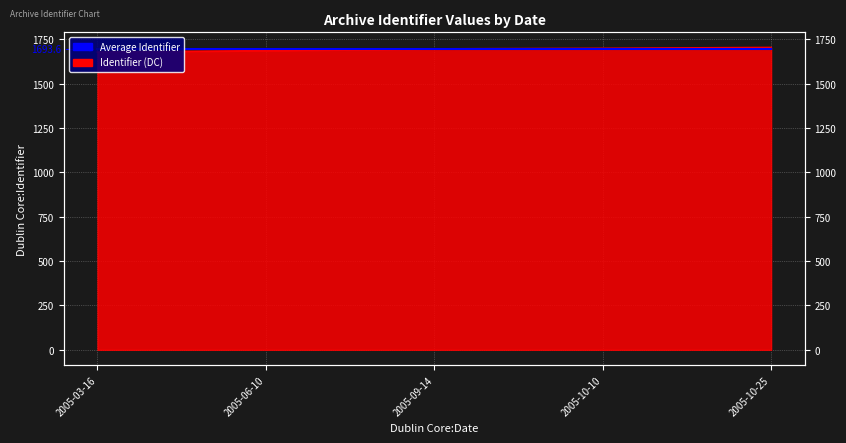

What position from the right is 2005-10-10?

2